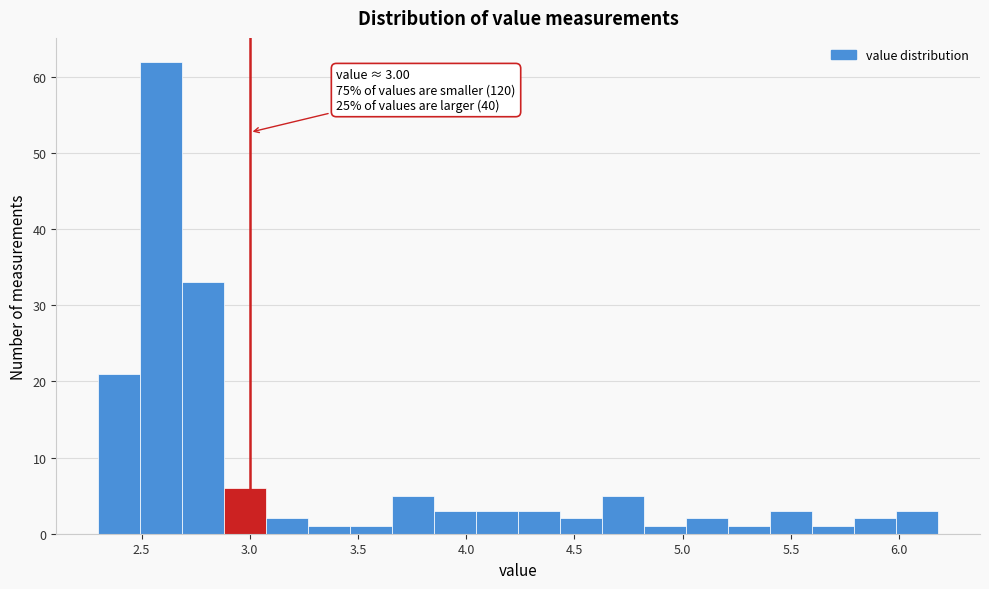

Read against the x-axis, roughly where is the centre of the tallest bar?

2.60